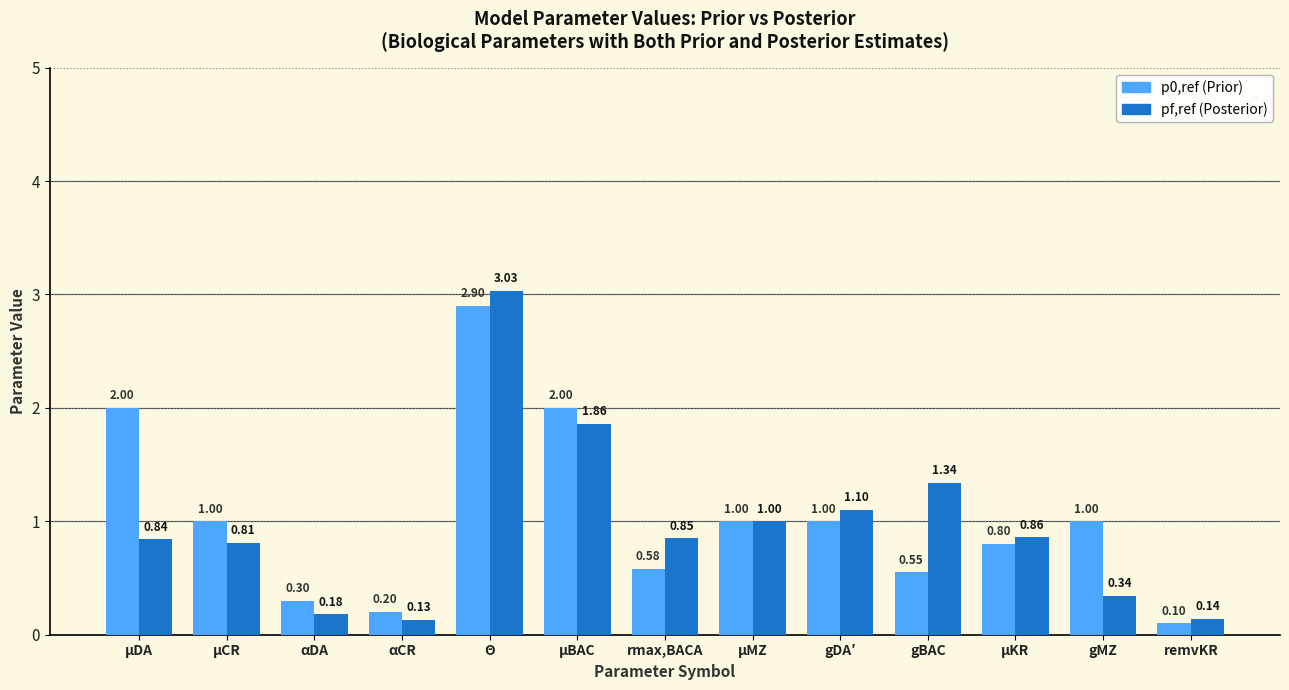

What is the label of the 13th bar from the left?

remvKR